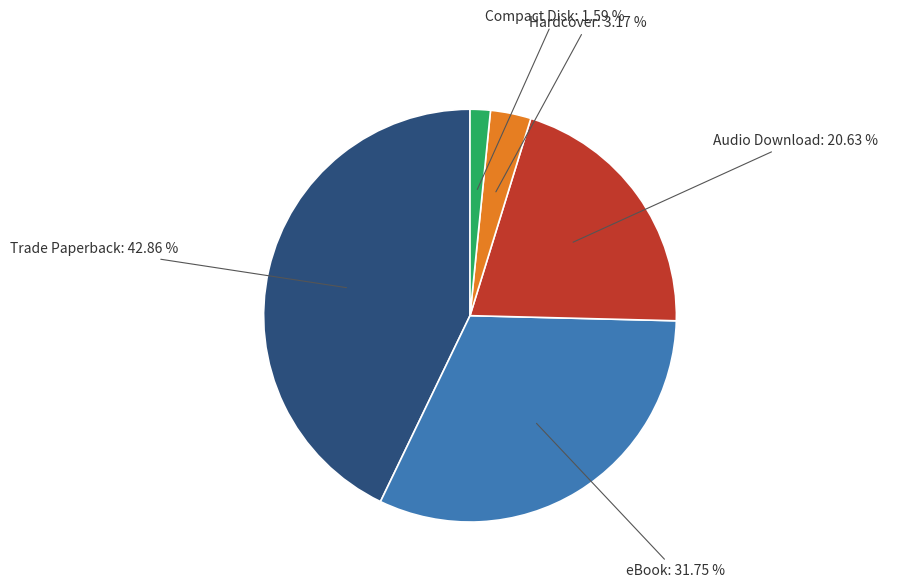

Does any single category account for the majority?

No